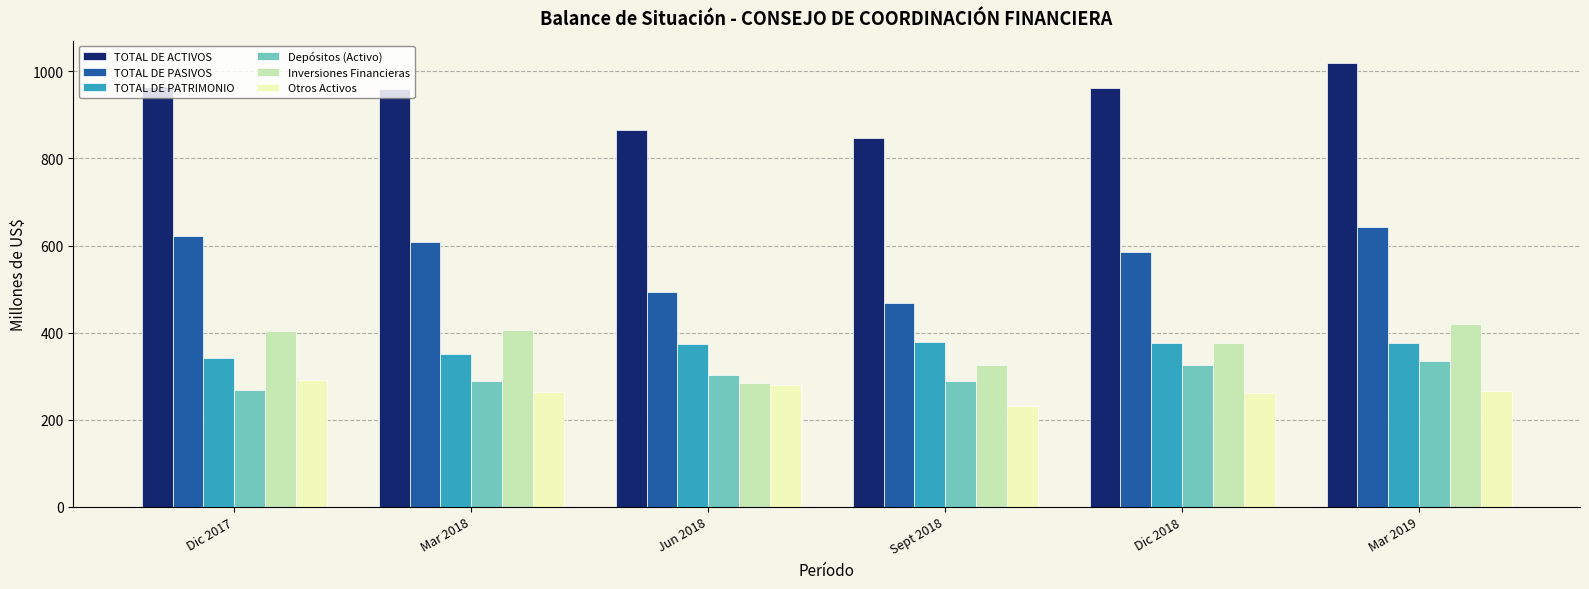

Which series has the largest range (max minus min)?

TOTAL DE PASIVOS